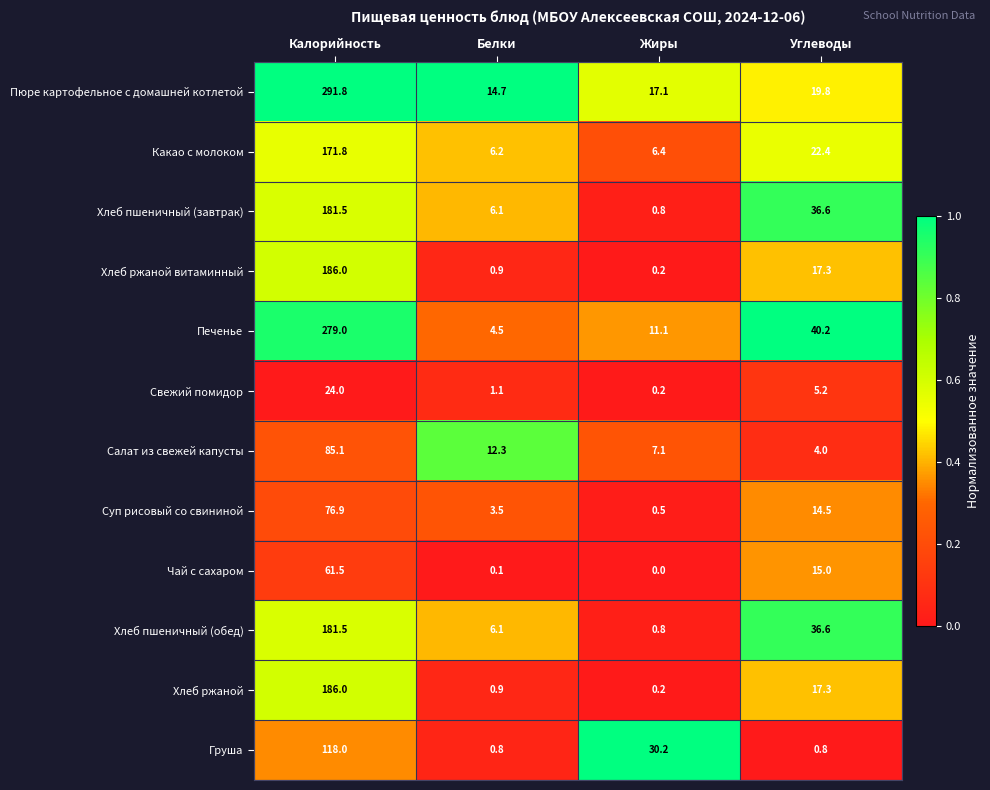

Which series has the widest spread of values?

Пюре картофельное с домашней котлетой